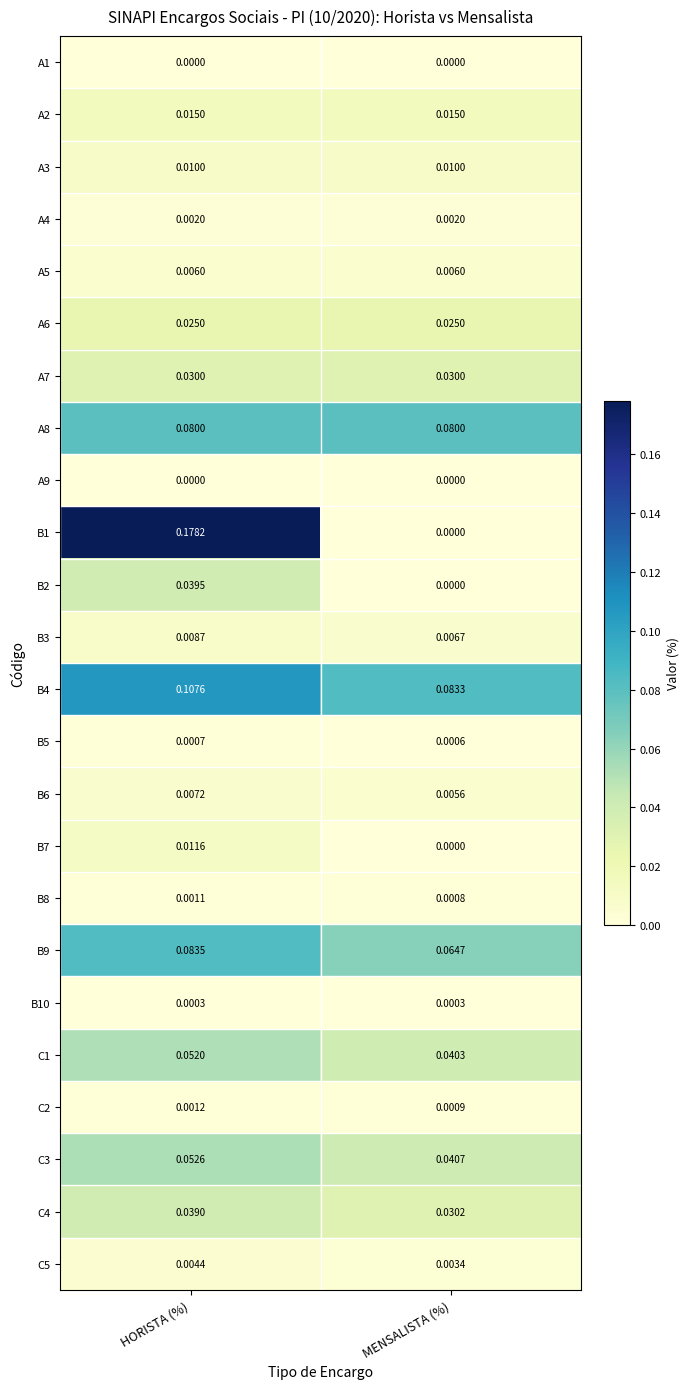

Is the value of A5 at MENSALISTA (%) greater than the value of B4 at MENSALISTA (%)?

No